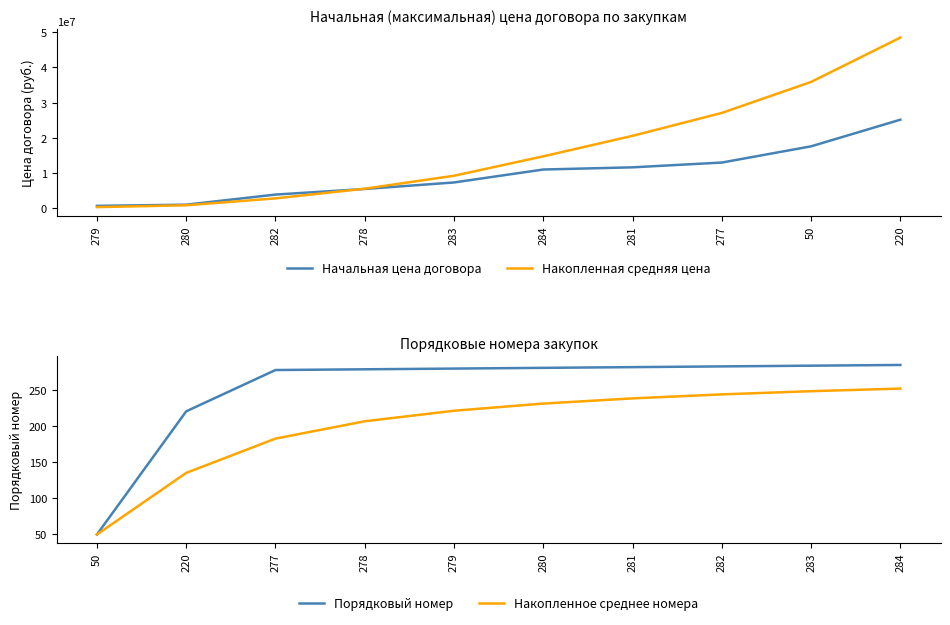

What is the difference between the second highest and second lowest values in the Накопленное среднее номера series?

112.8